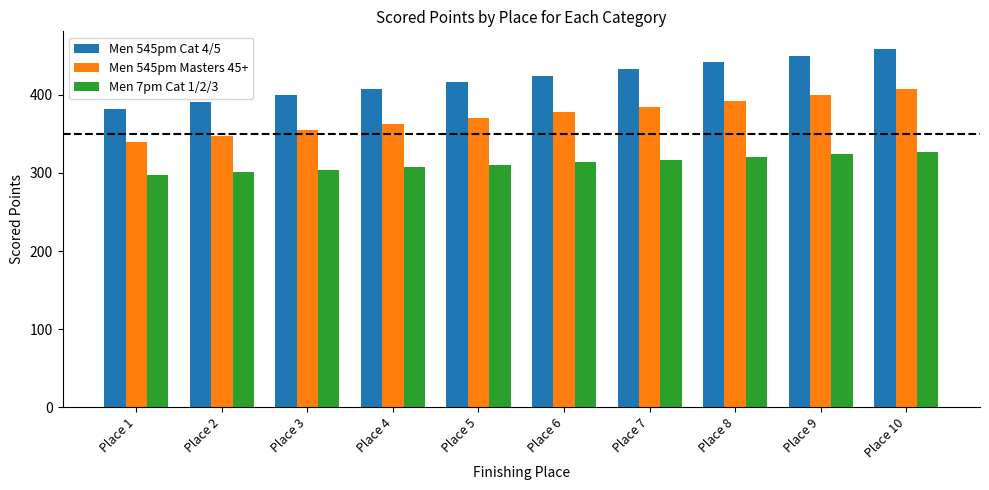

What is the highest value of the Men 545pm Cat 4/5 series?

458.4